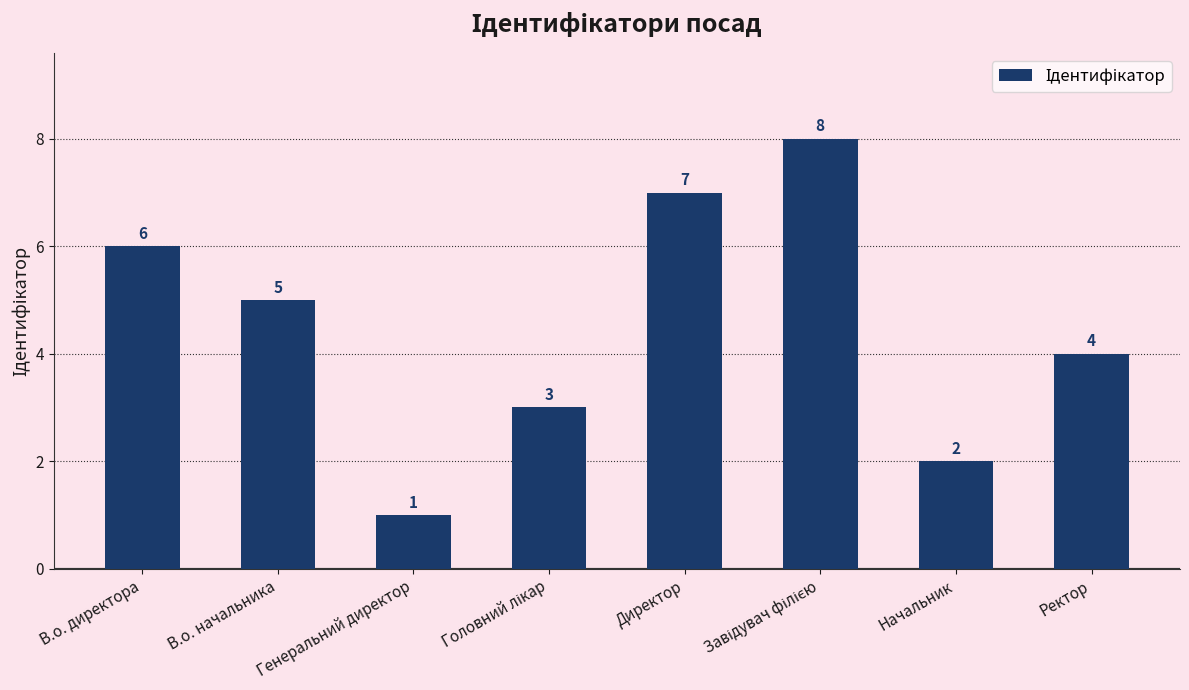

At which category does the chart reach its minimum across all series?

Генеральний директор